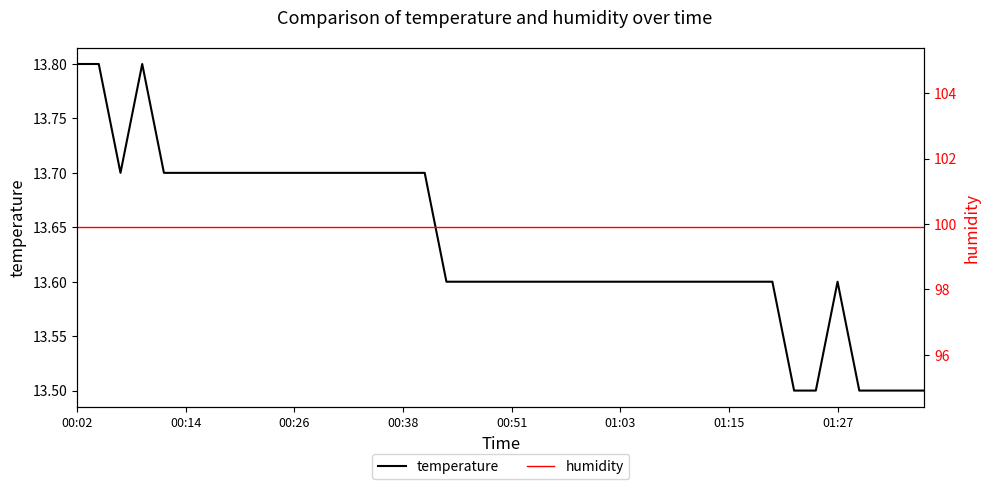

Between 18 and 00:02, which is larger?

00:02